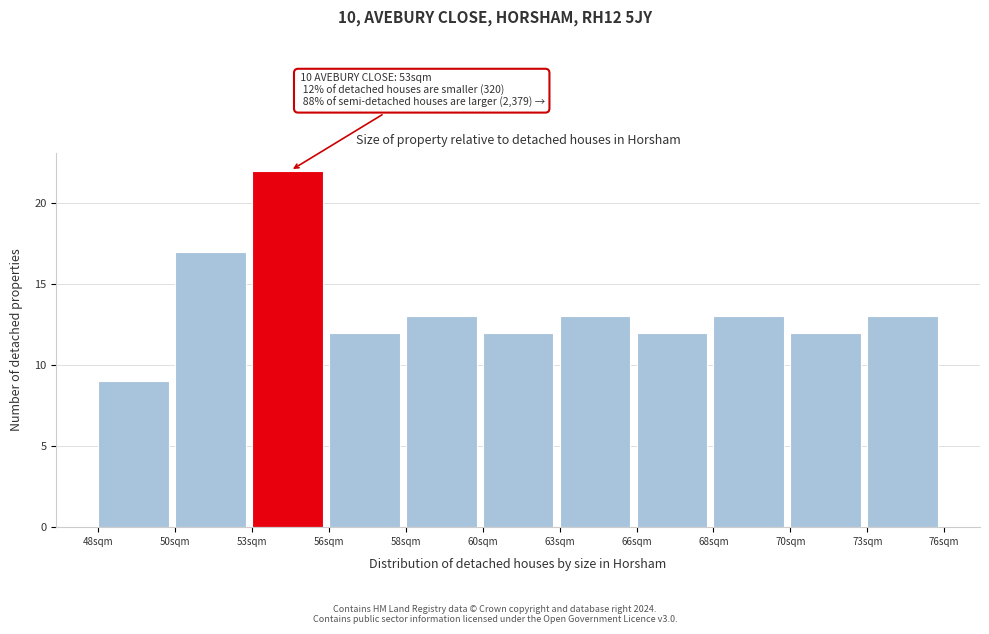

Reading left to right, transcribe all the data shown in this chart.

48sqm=9	50sqm=17	53sqm=22	56sqm=12	58sqm=13	60sqm=12	63sqm=13	66sqm=12	68sqm=13	70sqm=12	73sqm=13